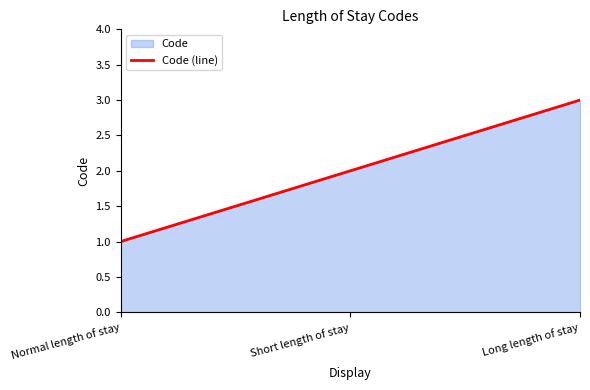

What is the smallest value displayed?

1